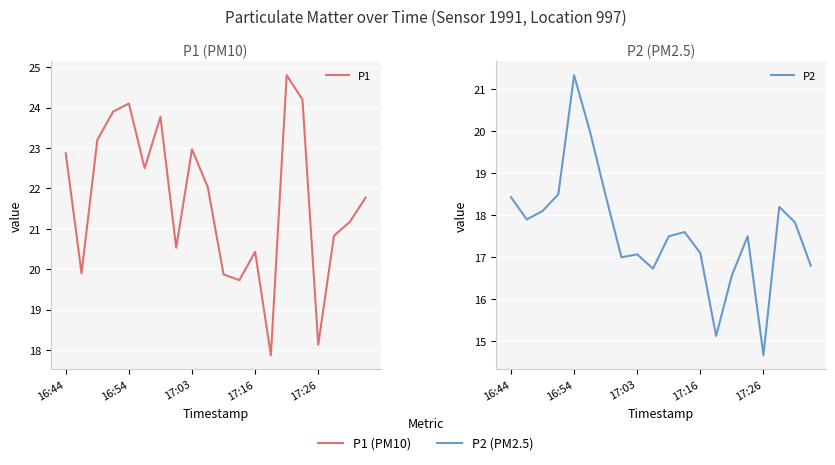

What is the difference between the P1 values at 6 and 17:16?

0.1